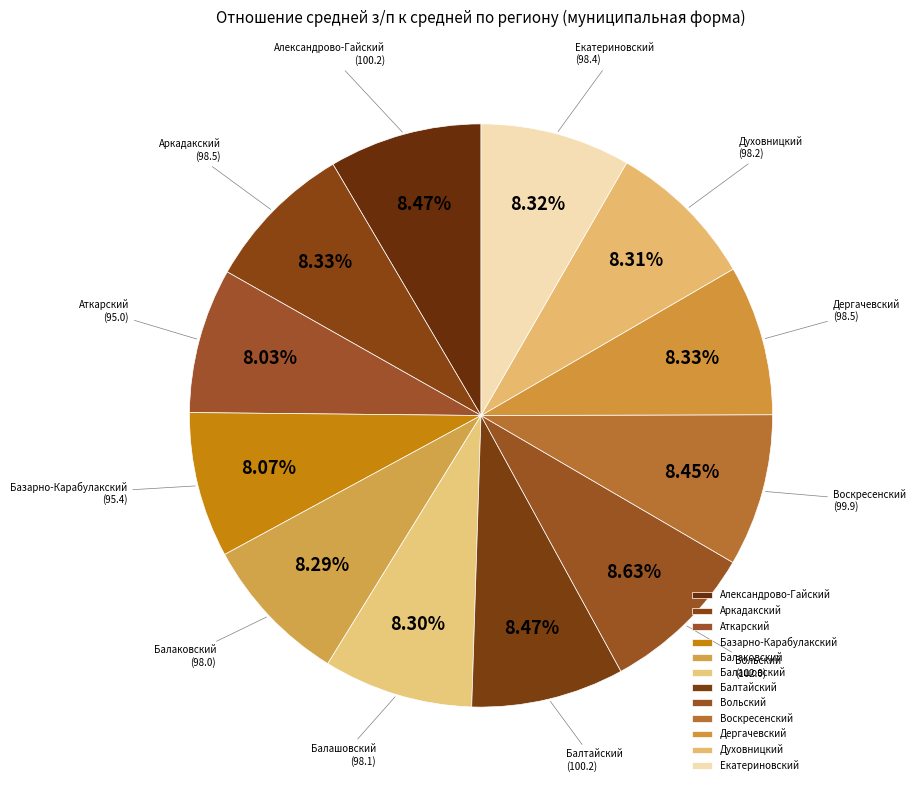

To the nearest percent, what is the average slice percentage?

8%